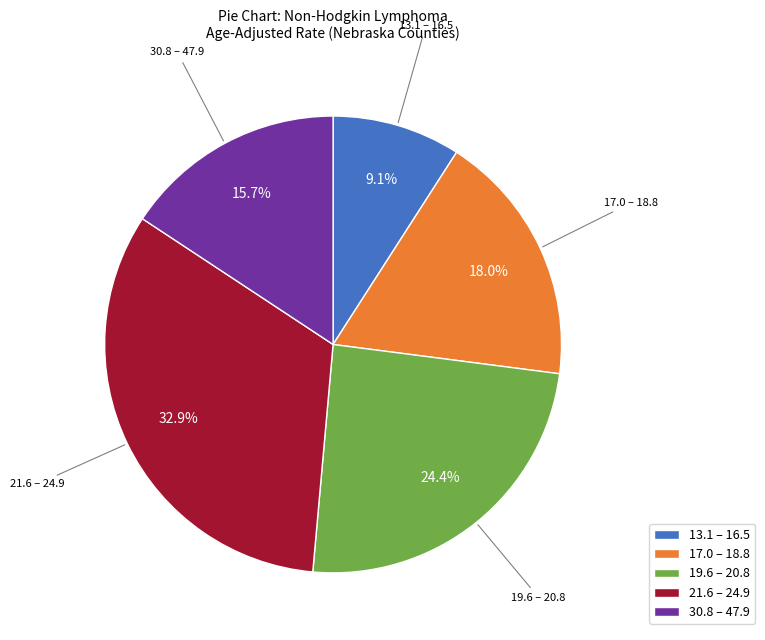

Rank the categories by value from highest to lowest.

21.6 – 24.9, 19.6 – 20.8, 17.0 – 18.8, 30.8 – 47.9, 13.1 – 16.5